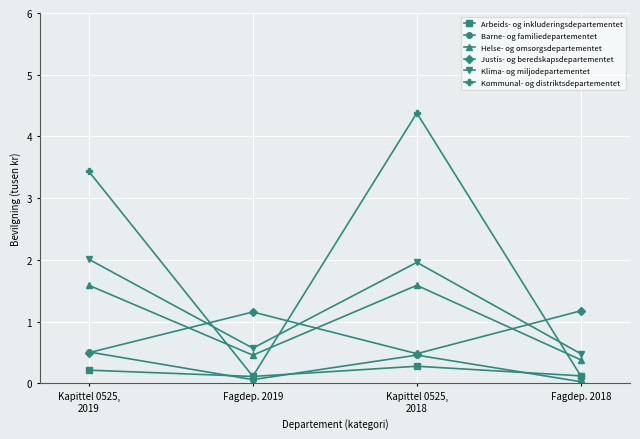

What is the label of the 2nd point from the left?

Fagdep. 2019